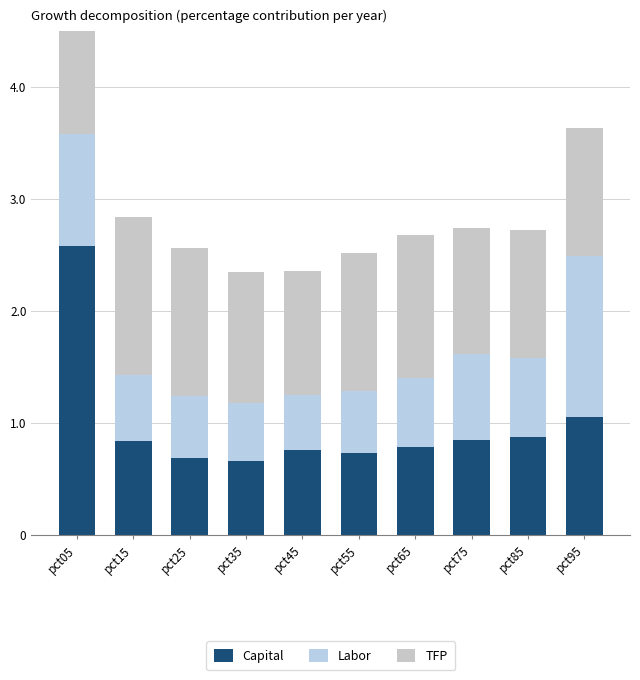

What is the value of the Capital bar at the 9th from the left?

0.9